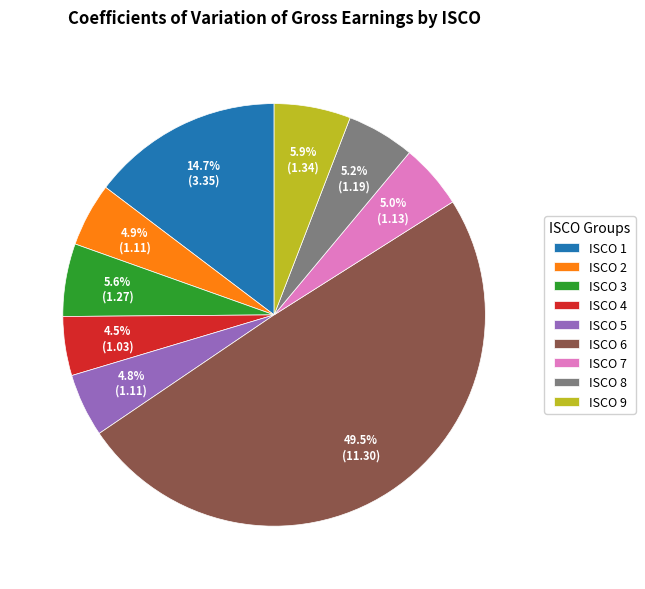

How many segments does this pie chart have?

9